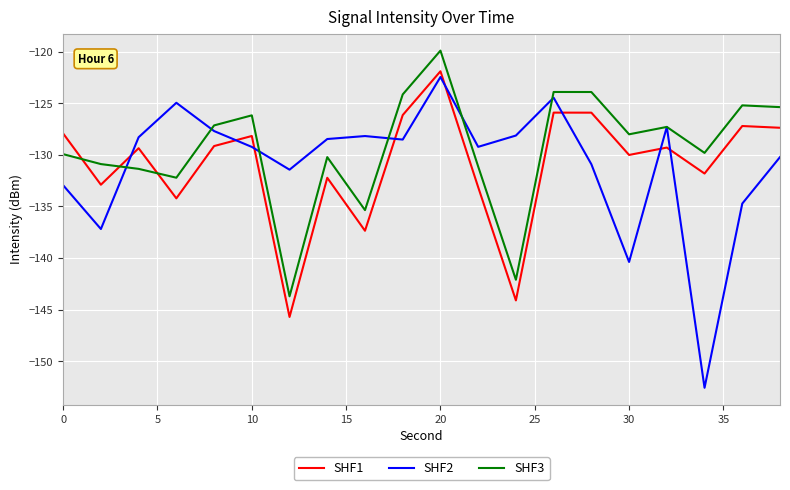

What is the minimum value shown in the chart?

-152.6